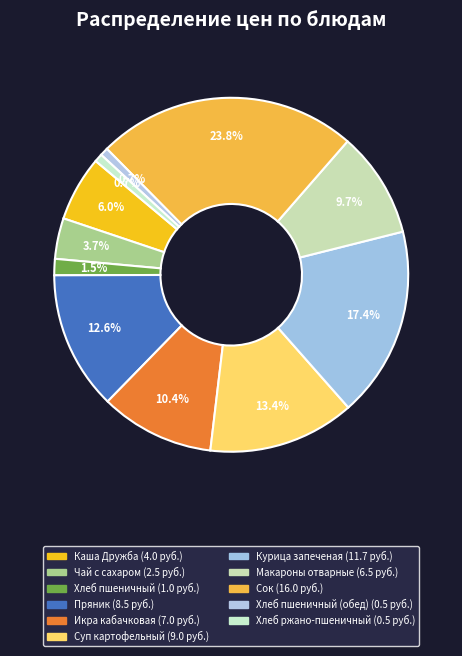

Count the number of slices in the pie.

11